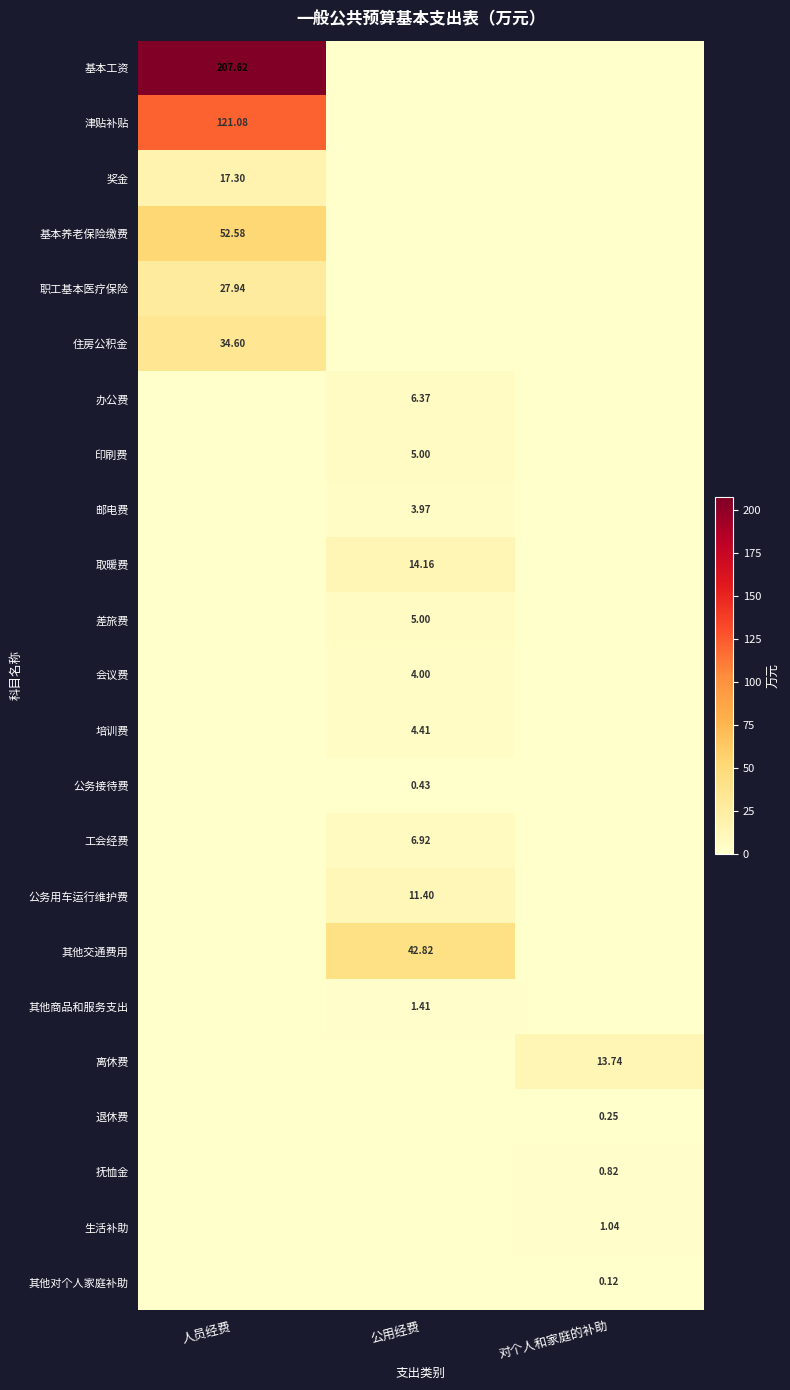

What is the total value across all series at 公用经费?

105.9